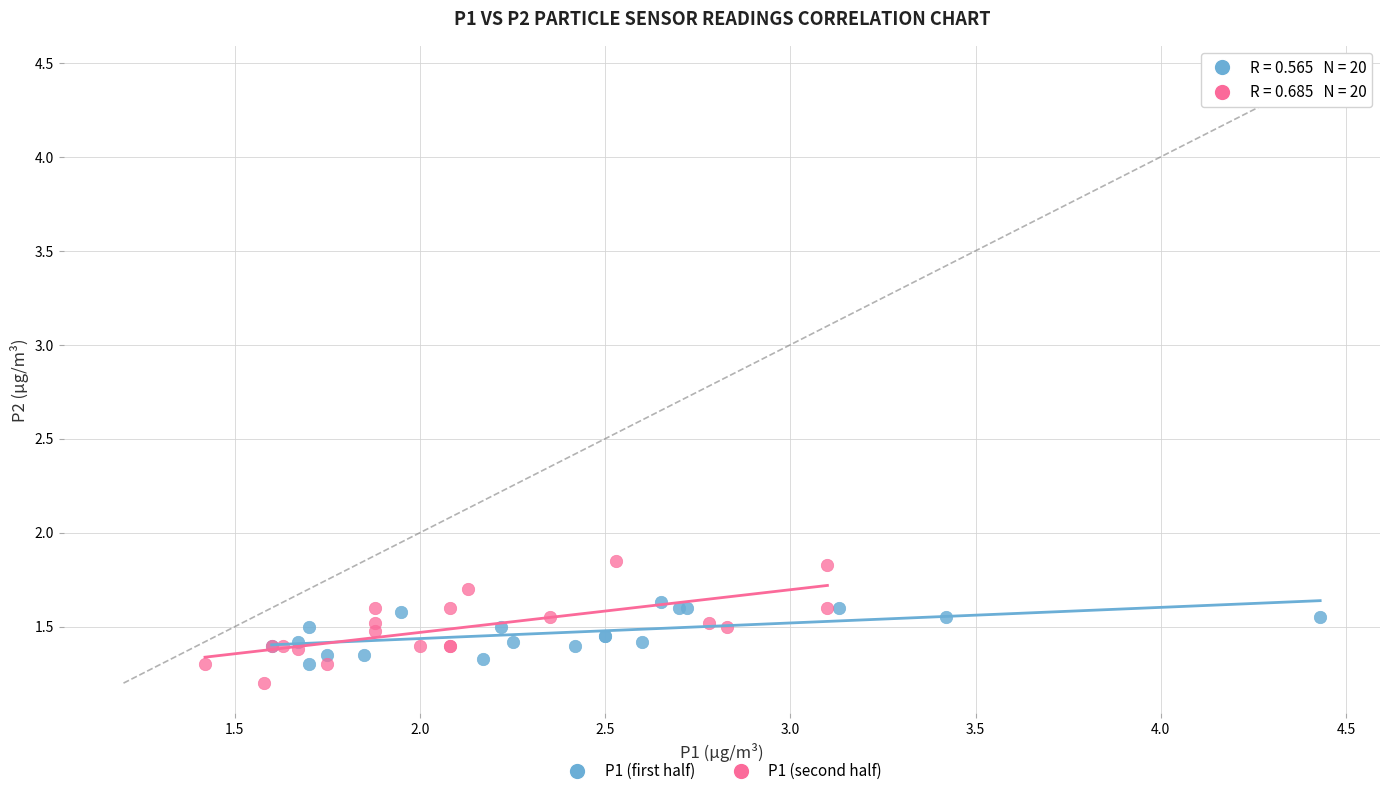

Which series has the largest Y range (max minus min)?

P1 (second half)